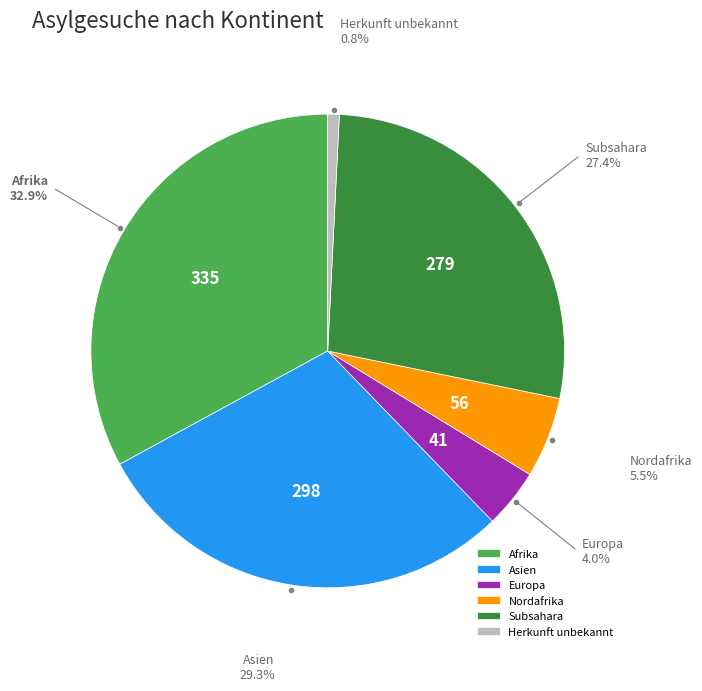

The Herkunft unbekannt slice represents 11% of the pie. True or false?

False